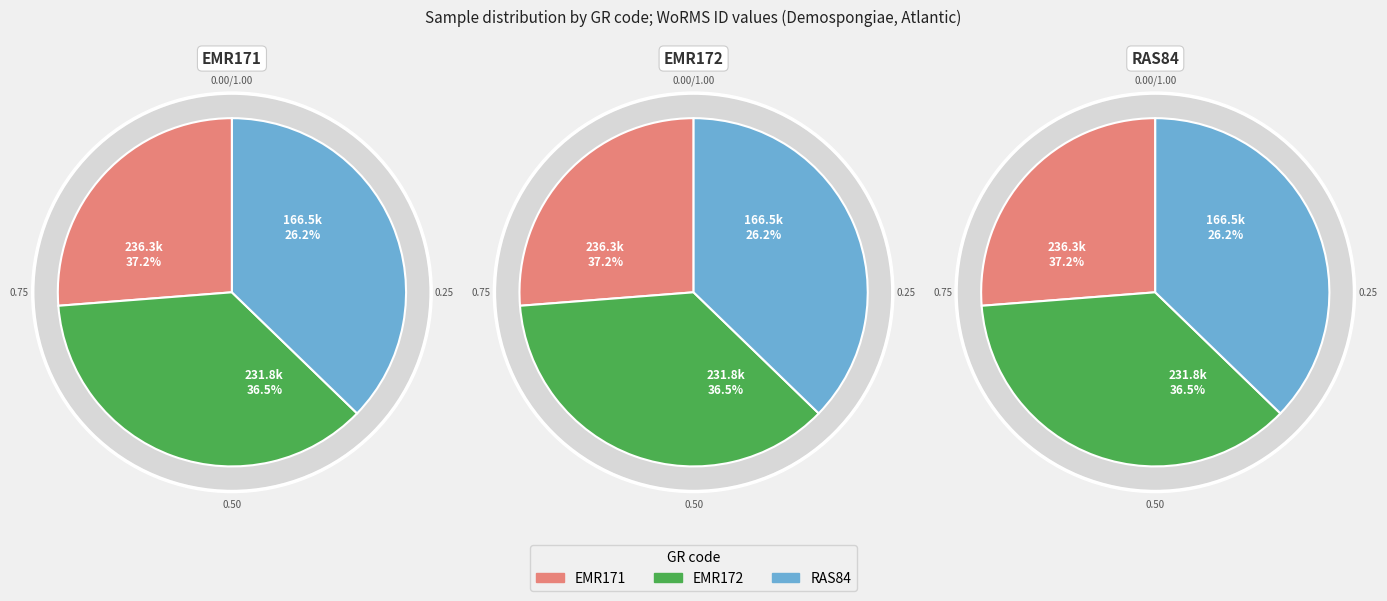

How many segments does this pie chart have?

3